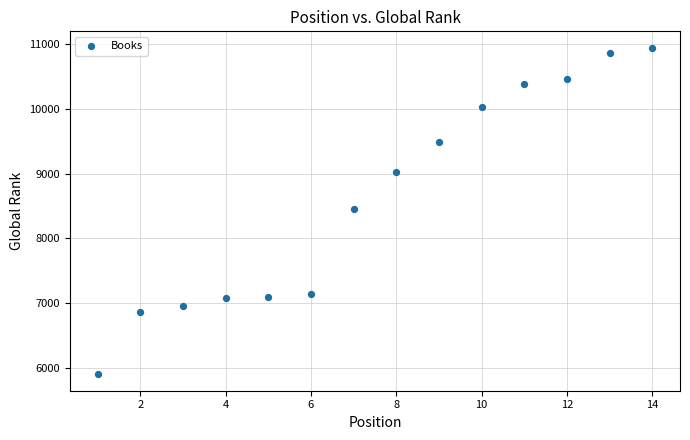

What is the range of X values (max minus min)?

13